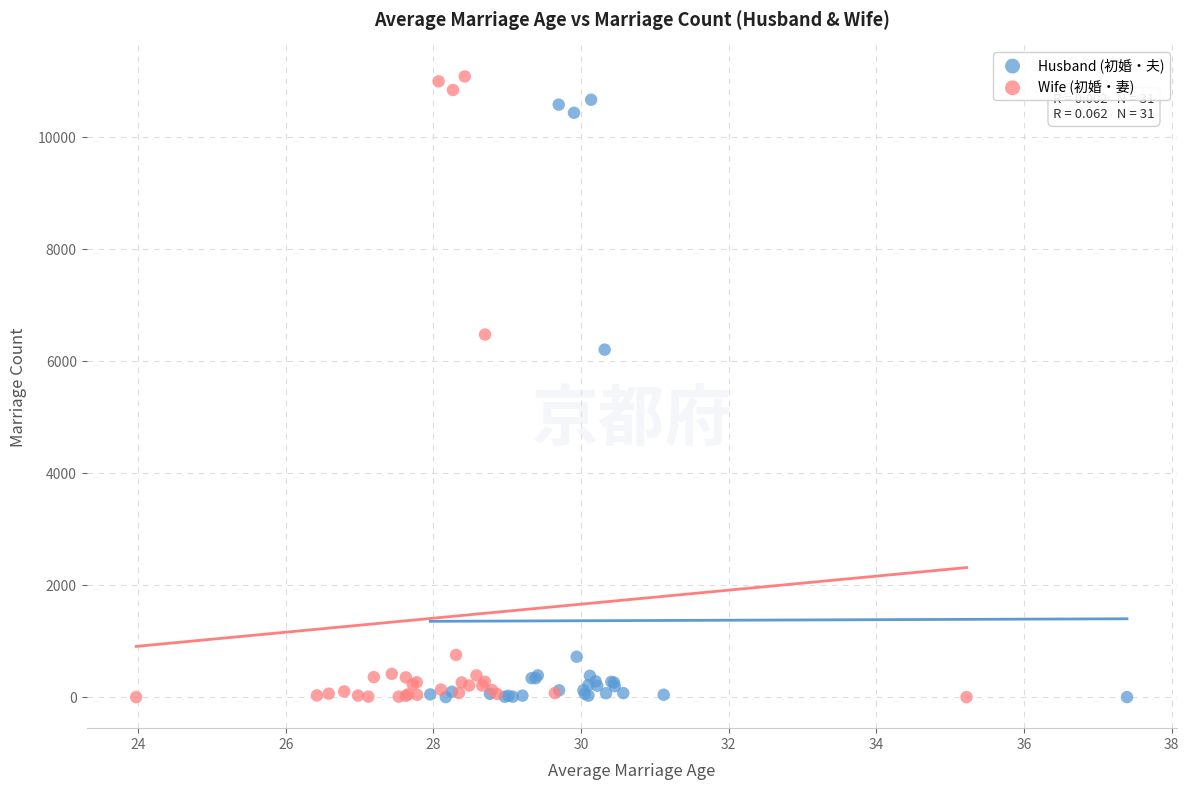

Which series has the largest Y range (max minus min)?

Wife (初婚・妻)